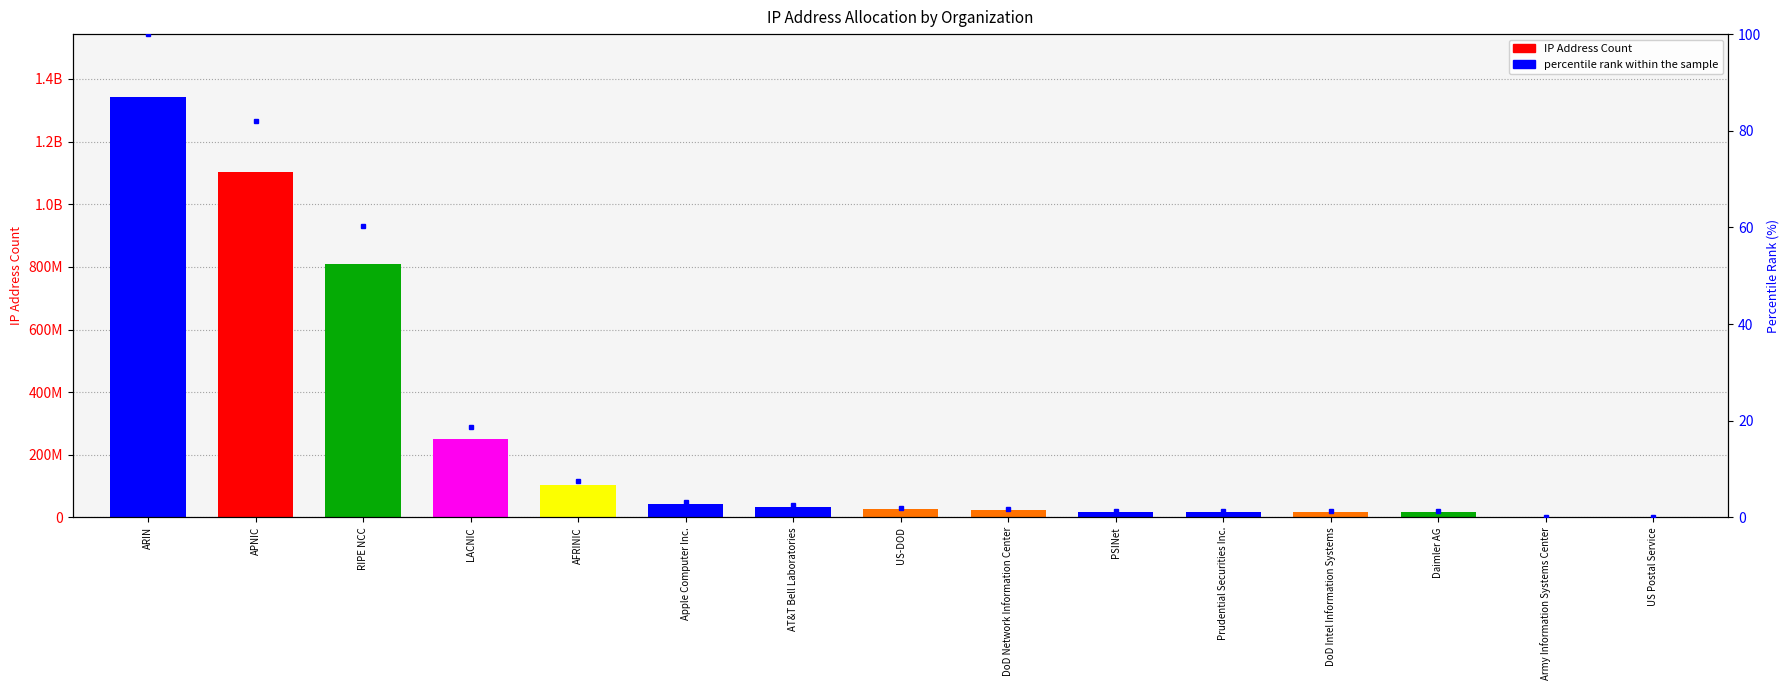

How many bars are there in total?

15